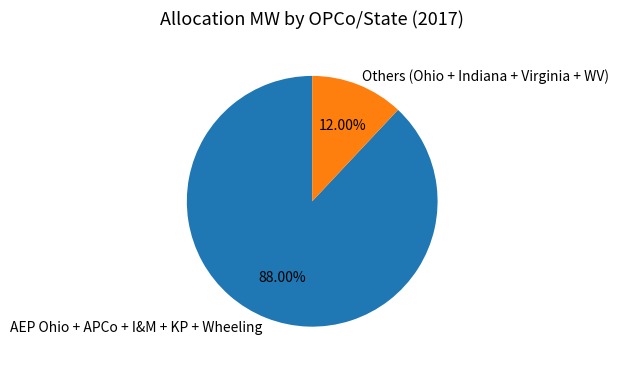

To the nearest percent, what is the average slice percentage?

50%